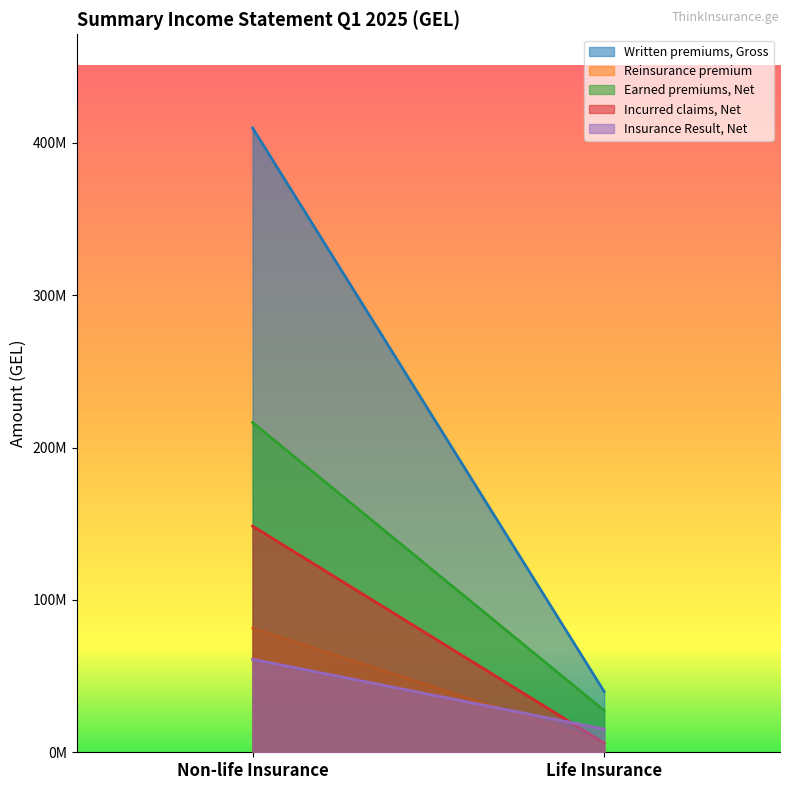

Between Life Insurance and Non-life Insurance, which is larger?

Non-life Insurance